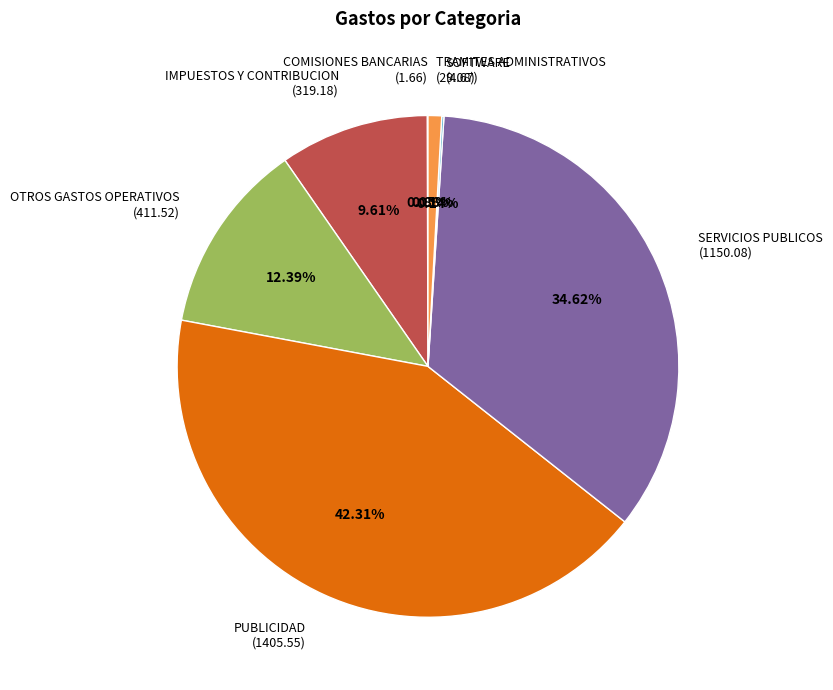

What is the total percentage of TRAMITES ADMINISTRATIVOS and OTROS GASTOS OPERATIVOS?

13.3%